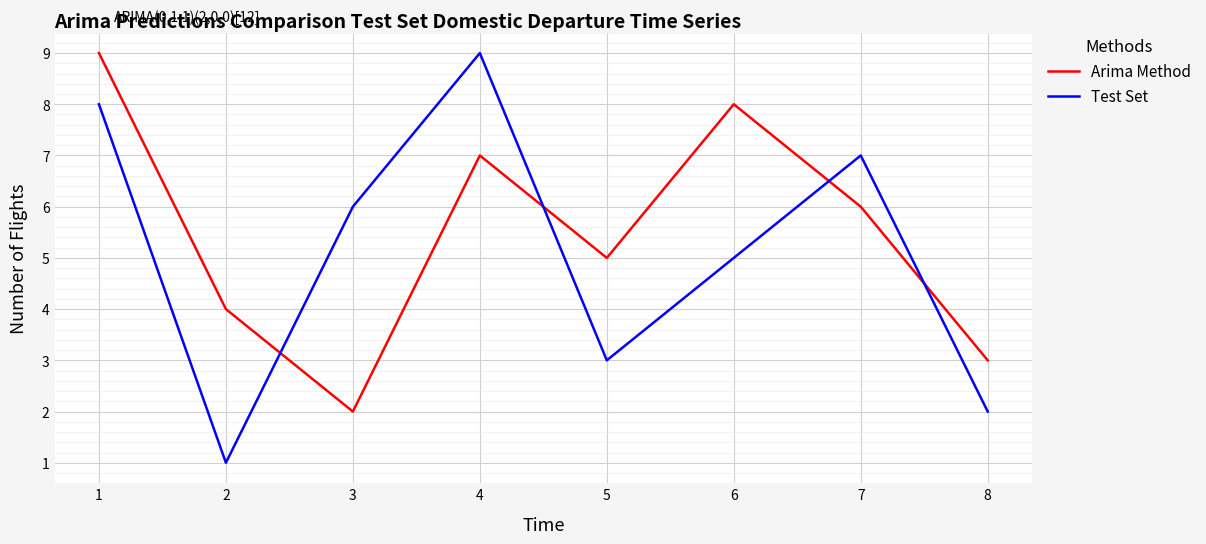

Does the chart have visible grid lines?

Yes